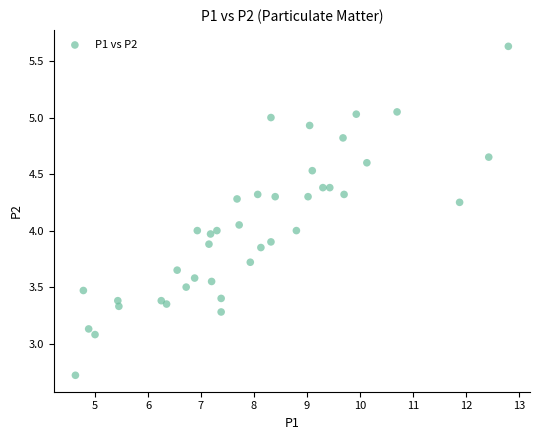

What is the range of Y values (max minus min)?

2.9